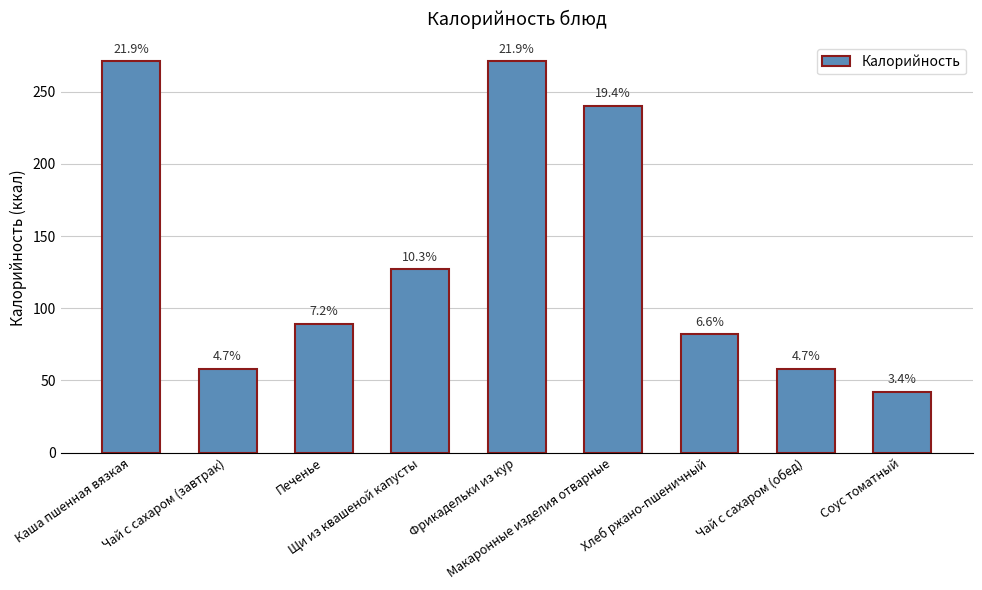

Are the bars horizontal?

No